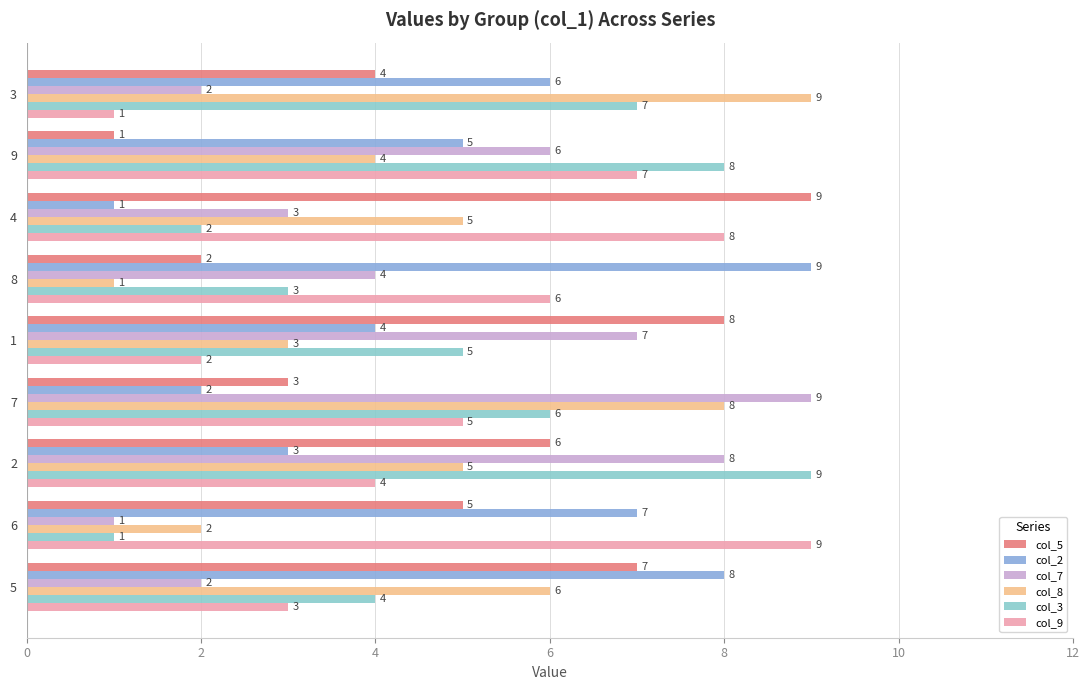

How many data points in col_9 are less than 5?

4